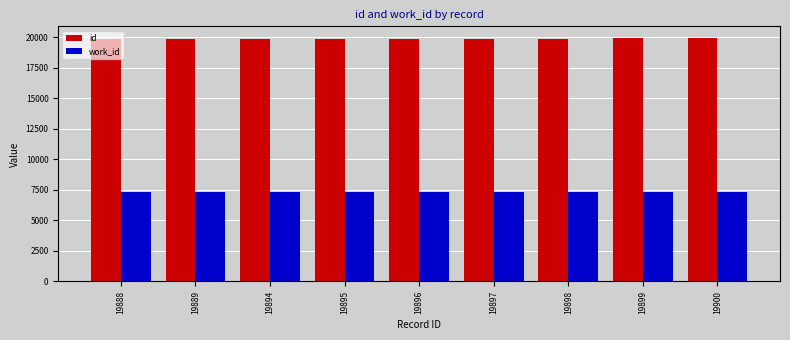

The value of work_id at 19888 is 3032. True or false?

False